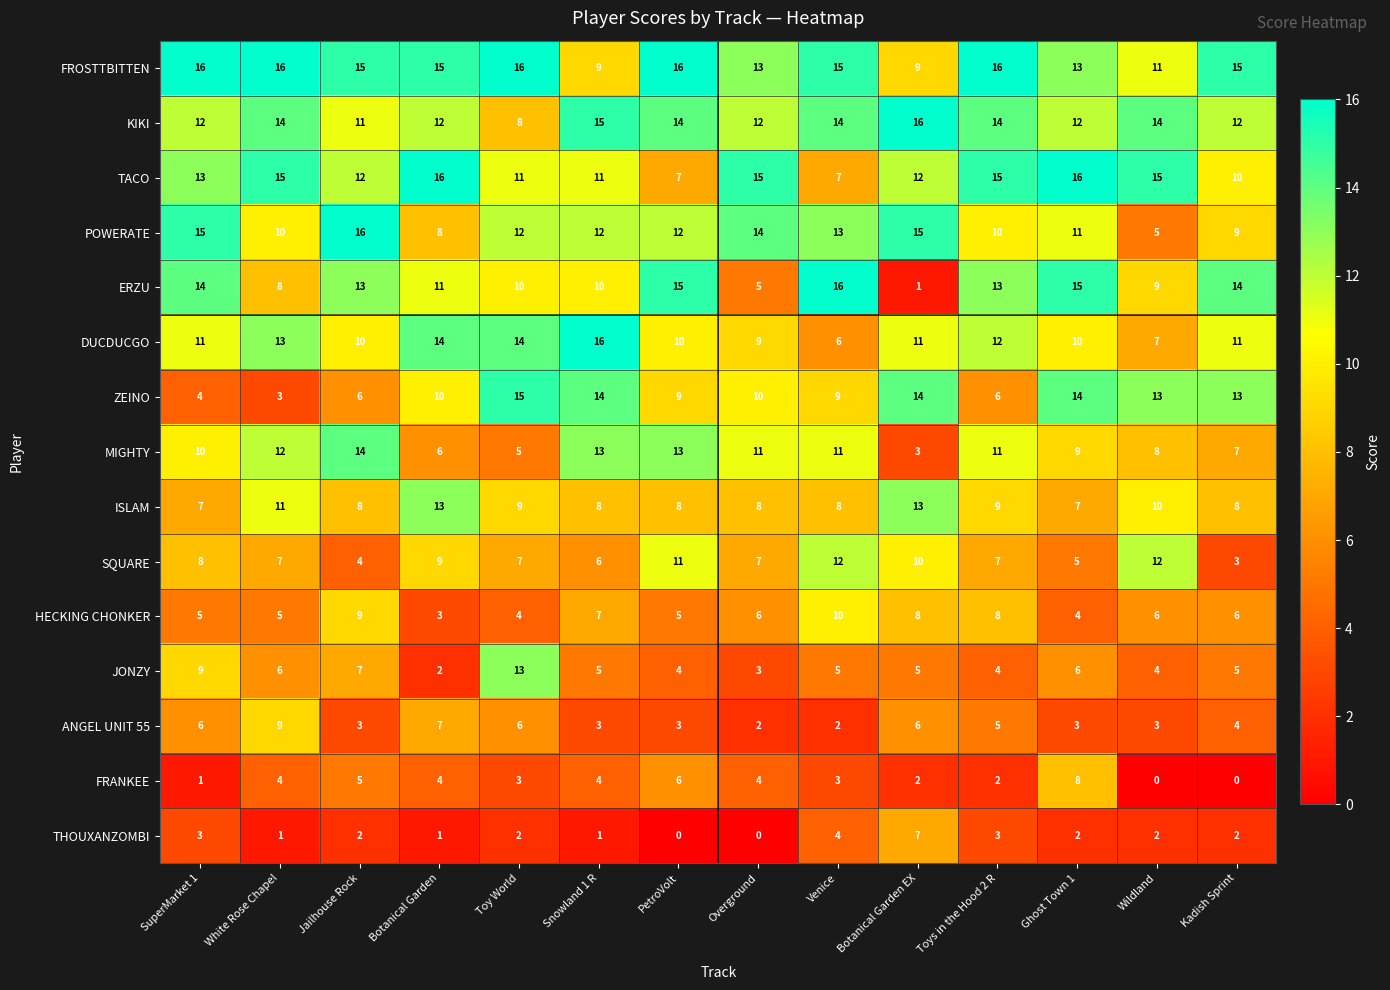

What is the lowest value of the HECKING CHONKER series?

3